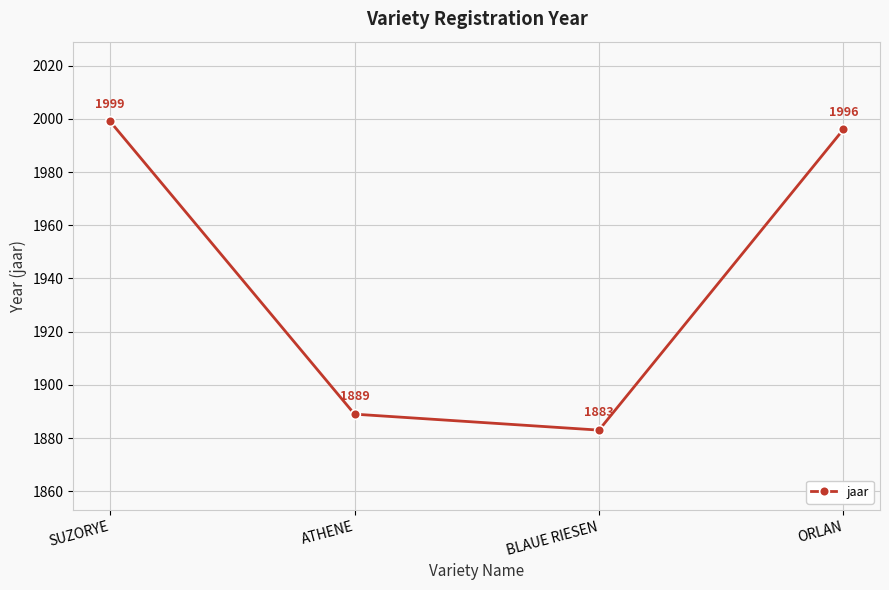

How many lines are shown in the chart?

1